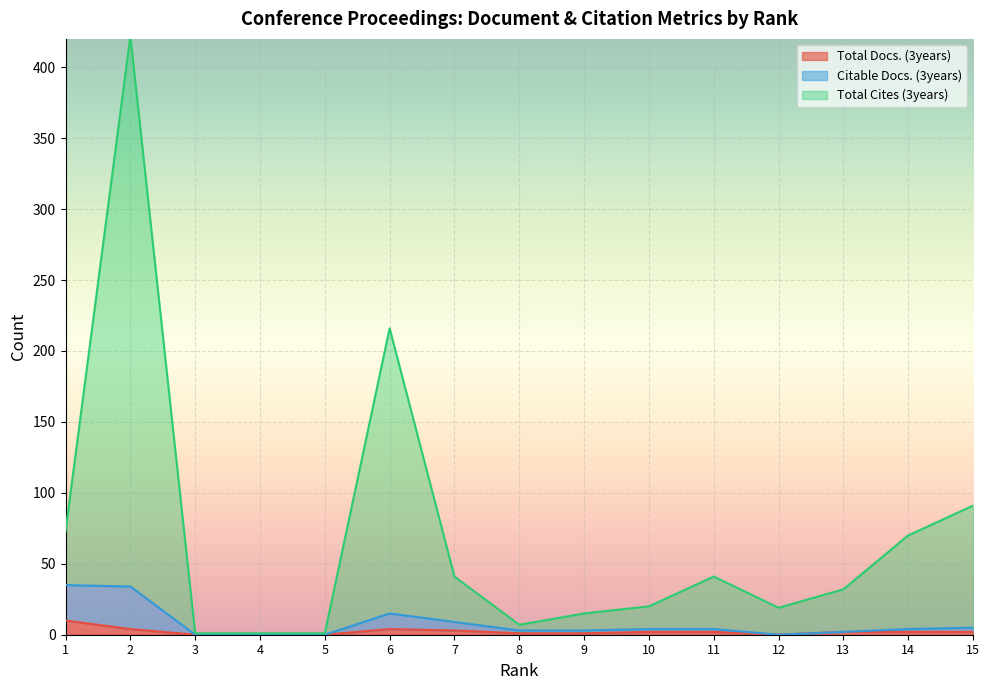

Reading left to right, transcribe all the data shown in this chart.

Total Docs. (3years): 1=10	2=4	3=0	4=0	5=0	6=4	7=3	8=1	9=1	10=2	11=2	12=0	13=2	14=2	15=2
Citable Docs. (3years): 1=35	2=34	3=0	4=0	5=0	6=15	7=9	8=3	9=3	10=4	11=4	12=0	13=2	14=4	15=5
Total Cites (3years): 1=73	2=422	3=1	4=1	5=1	6=216	7=41	8=7	9=15	10=20	11=41	12=19	13=32	14=70	15=91